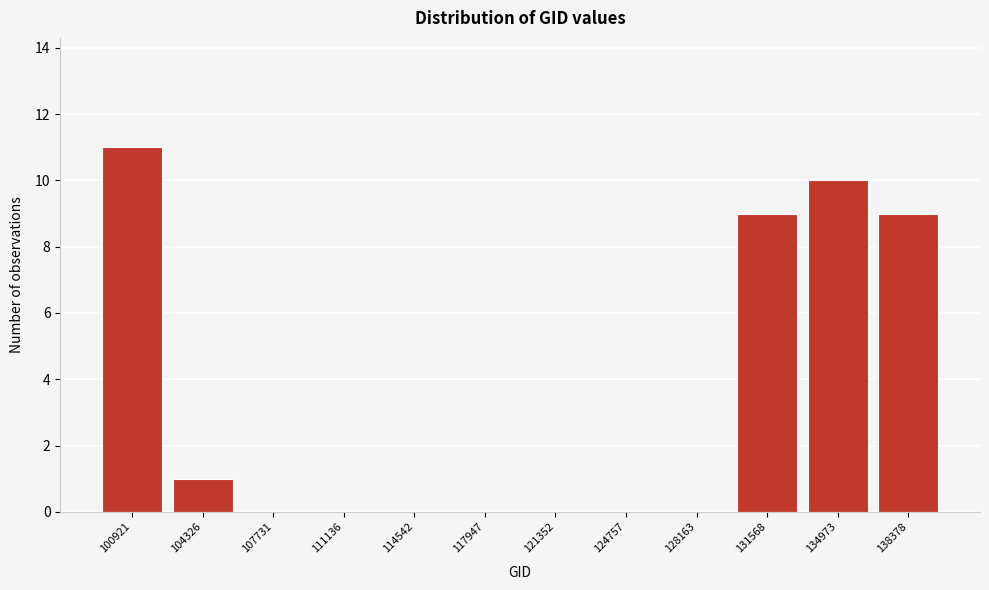

Reading left to right, what are all the values shown in this chart?

100921=11	104326=1	107731=0	111136=0	114542=0	117947=0	121352=0	124757=0	128163=0	131568=9	134973=10	138378=9